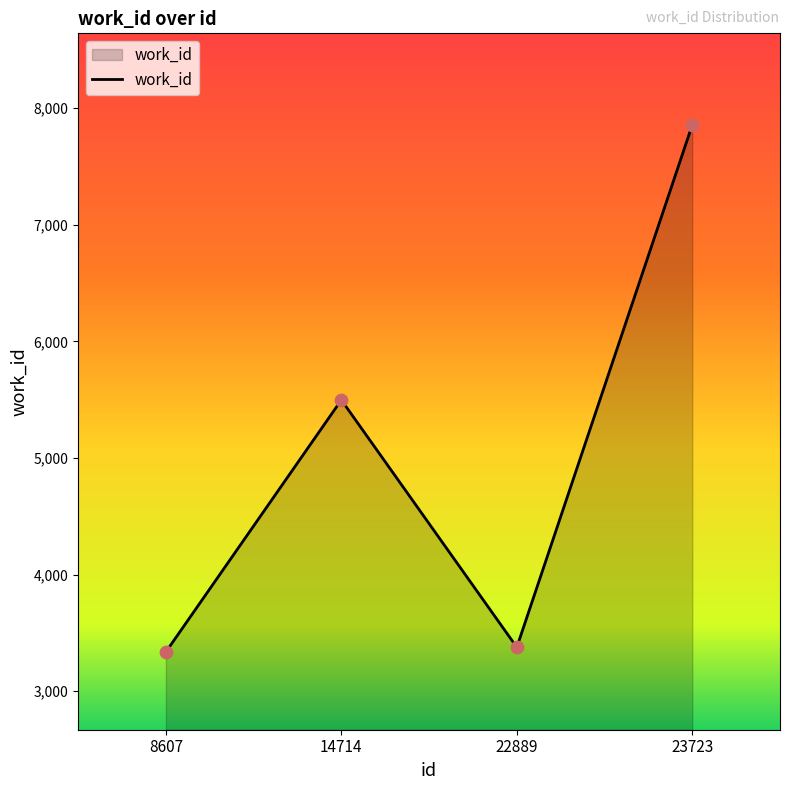

What is the change in value from 8607 to 23723?

+4520